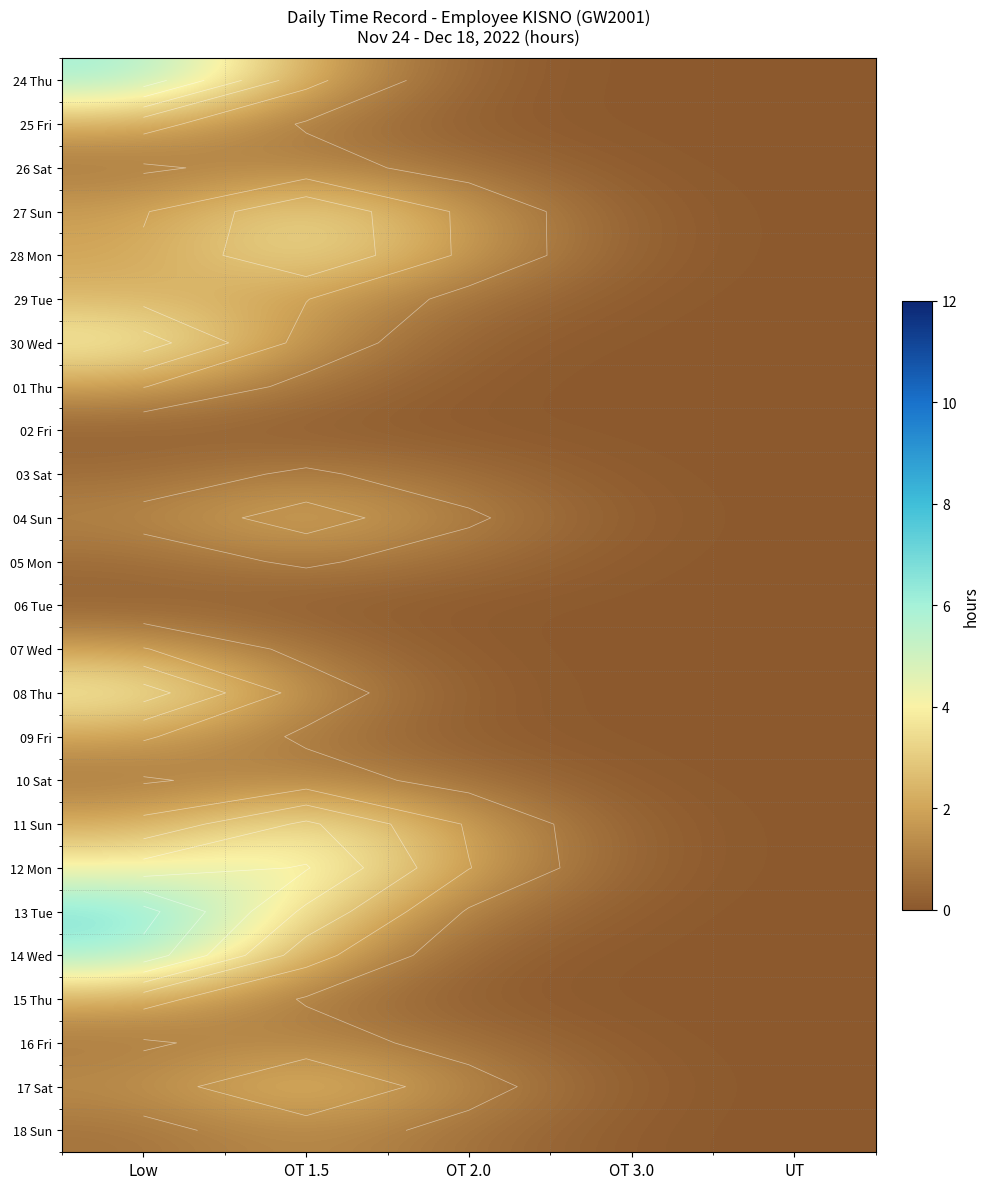

List the labels in order of 16 Fri value, smallest first.

UT, OT 3.0, OT 2.0, Low, OT 1.5